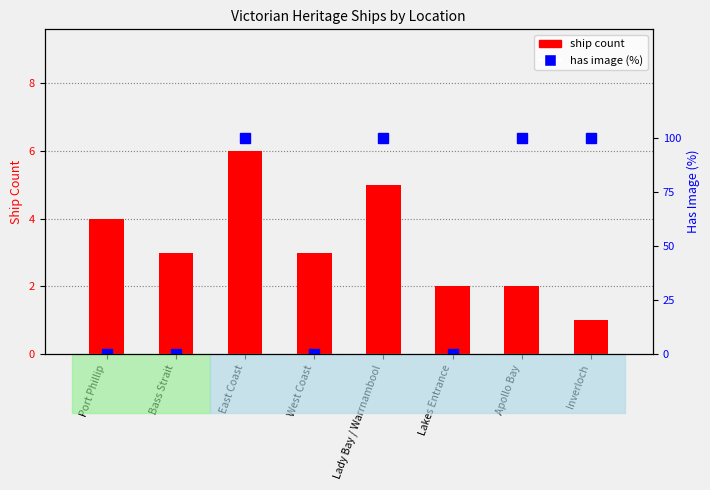

Are the bars horizontal?

No